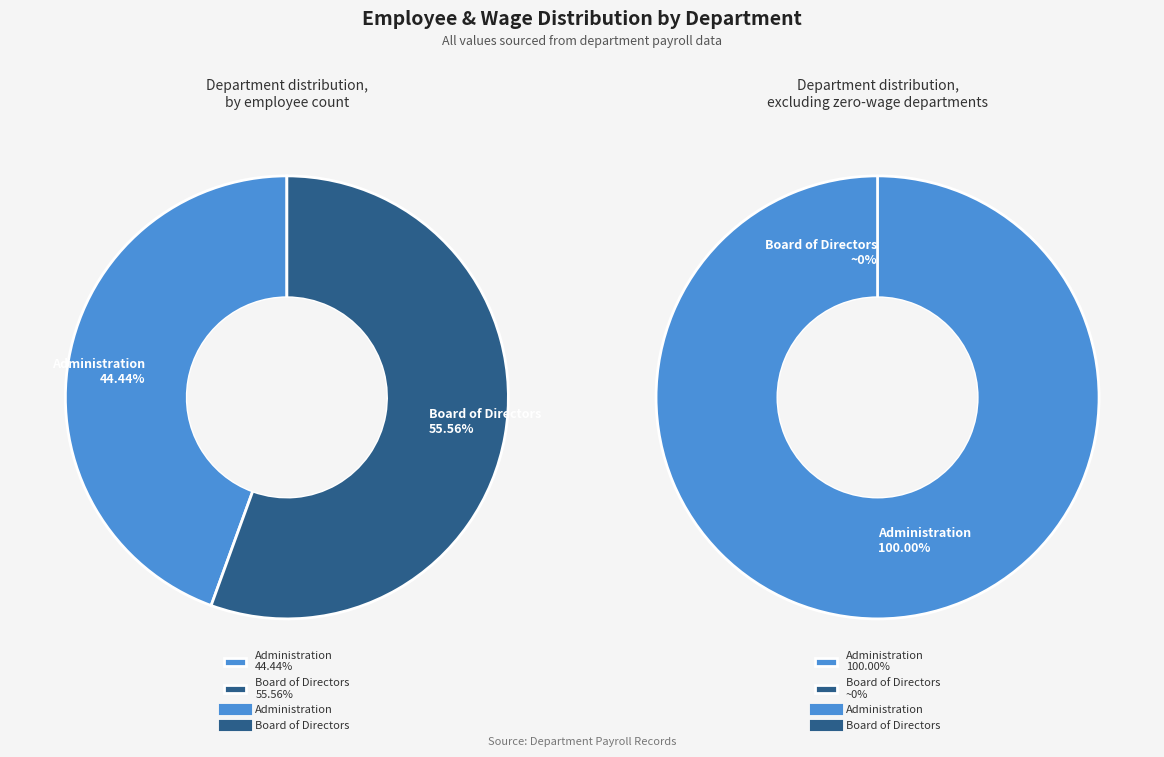

What percentage do Board of Directors and Administration together represent?

100.0%